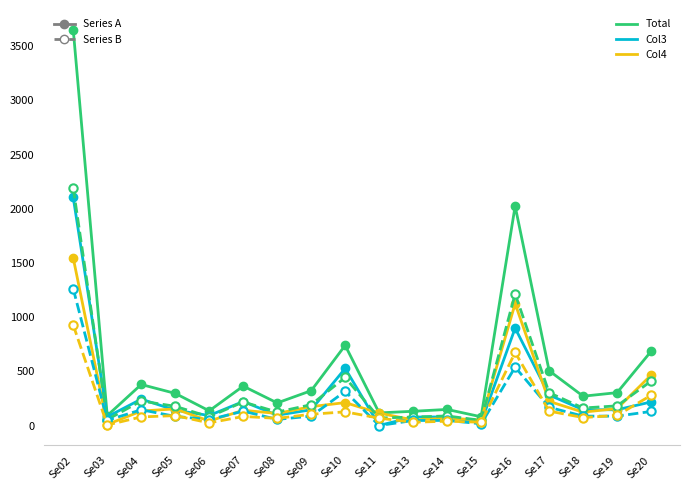

Which category has the highest value across all series?

Se02